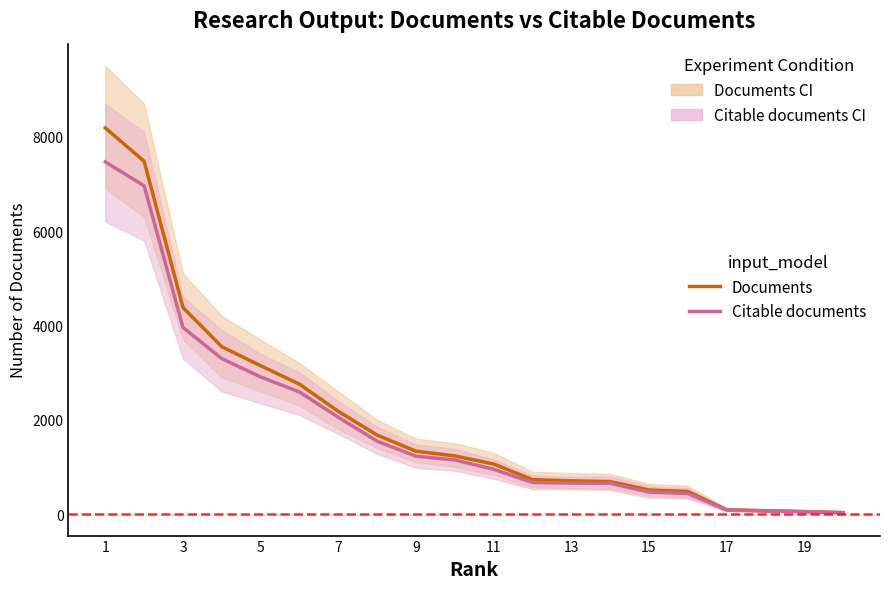

What are all the series names shown in the legend?

Documents, Citable documents